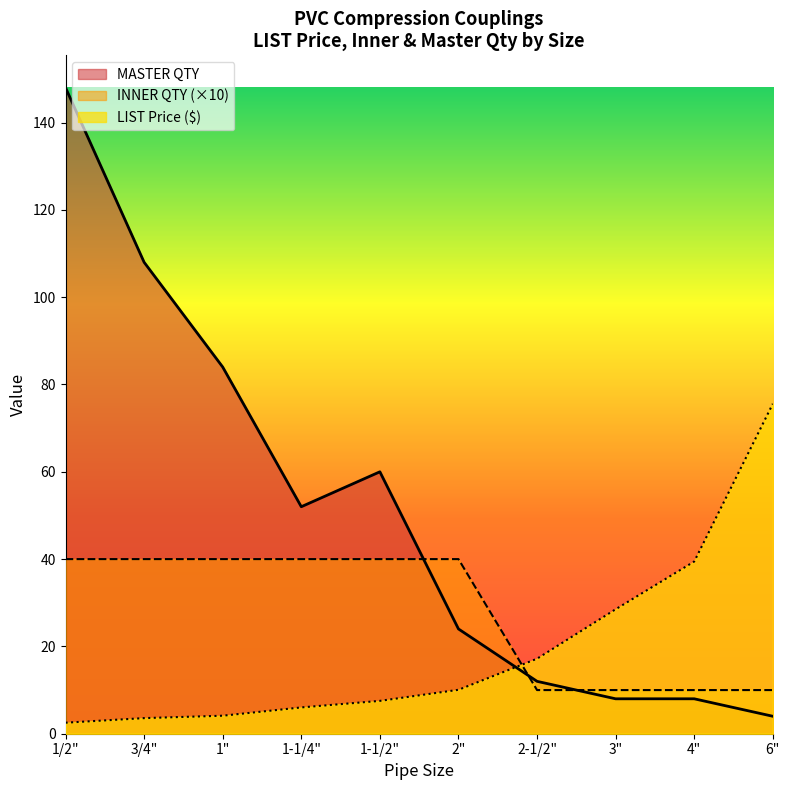

What is the difference between the second highest and minimum values in the LIST Price series?

36.9